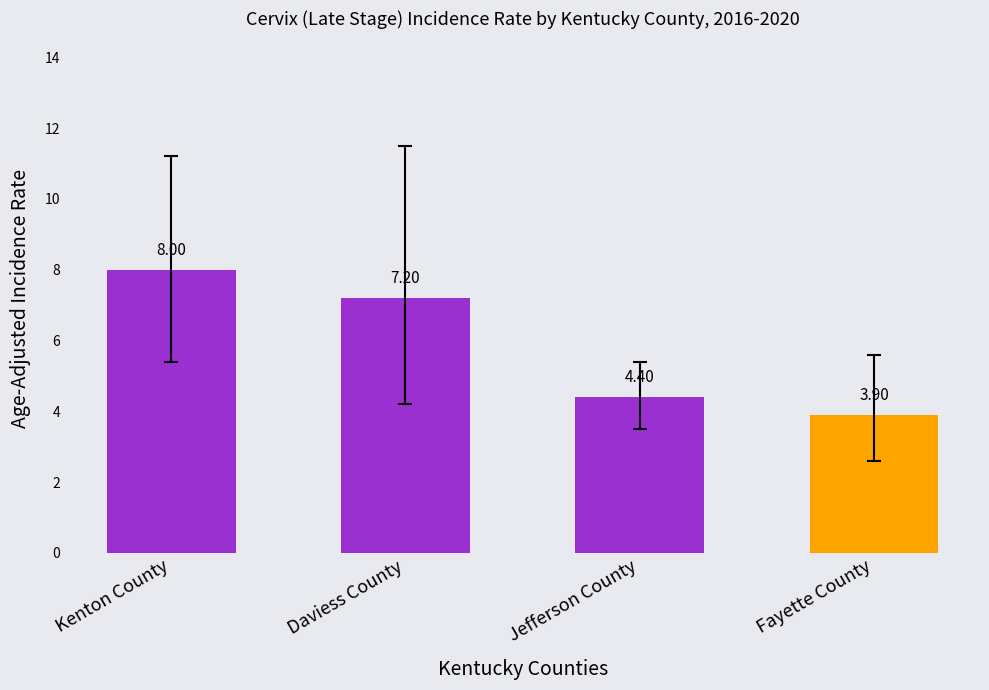

Approximately how many times larger is the value at Kenton County compared to Jefferson County?

1.8